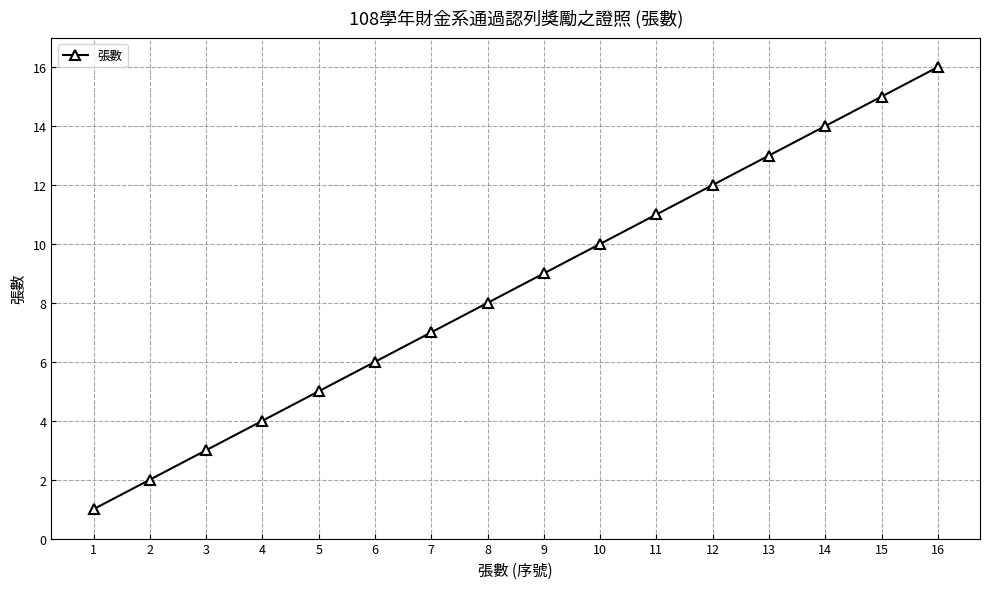

What is the change in value from 11 to 14?

+3